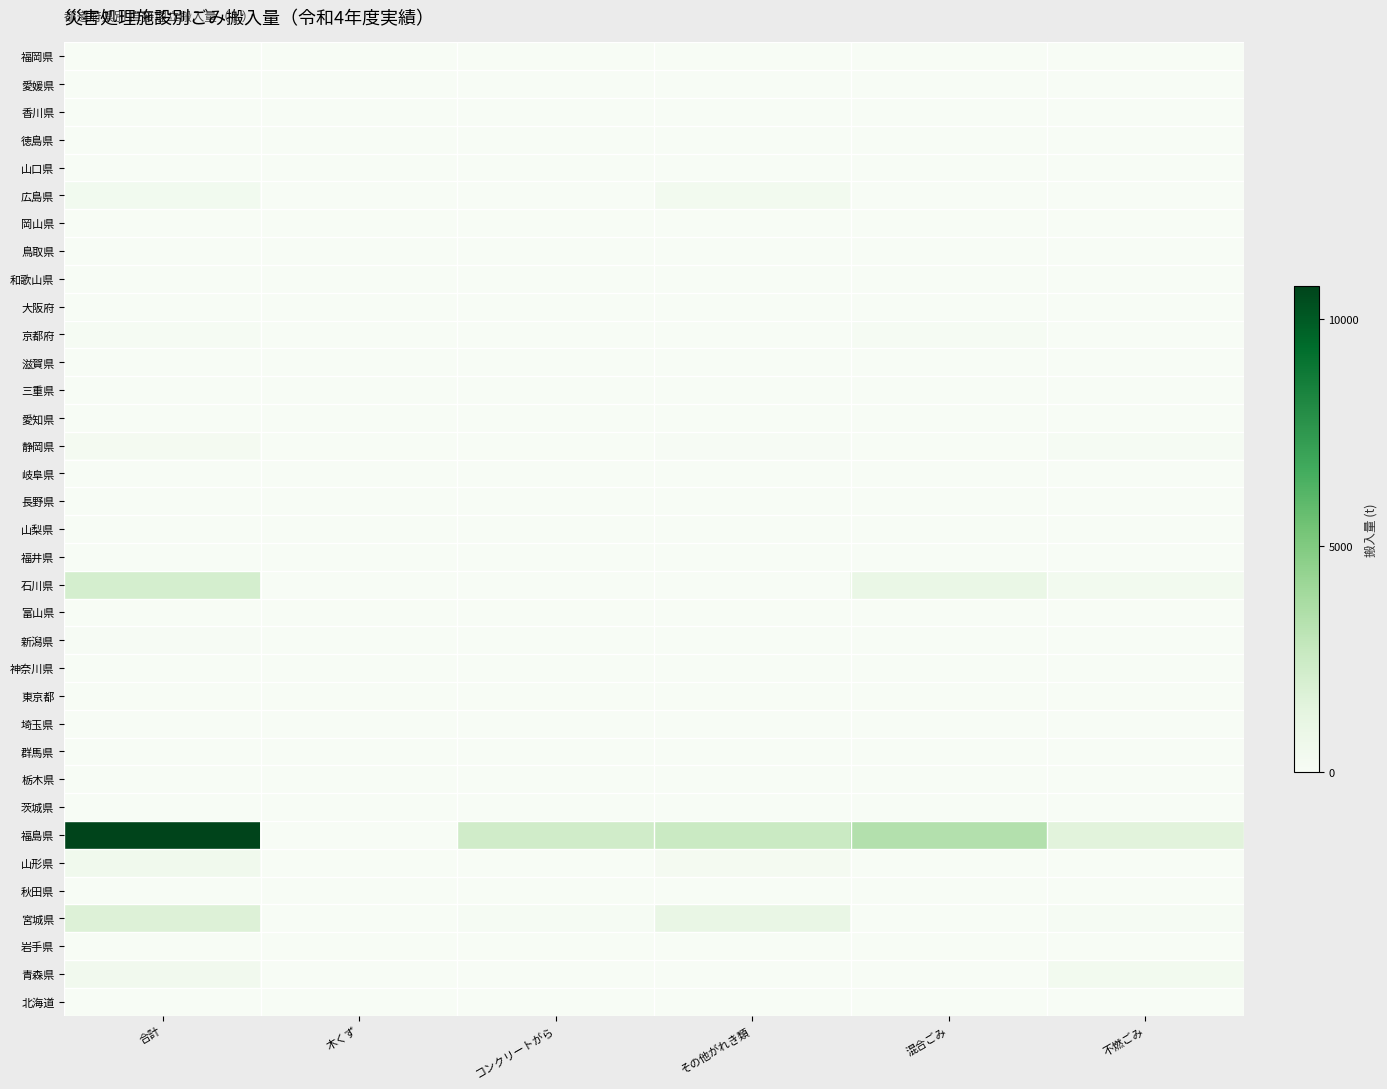

At which category is the sum across all series the highest?

合計